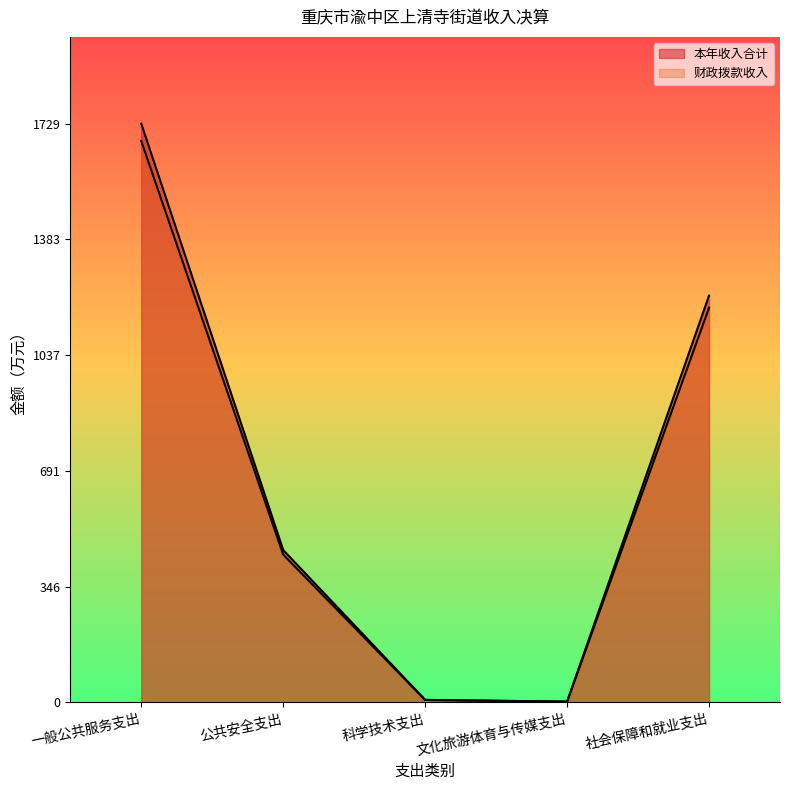

At 一般公共服务支出, list the series in order from largest to smallest.

本年收入合计, 财政拨款收入